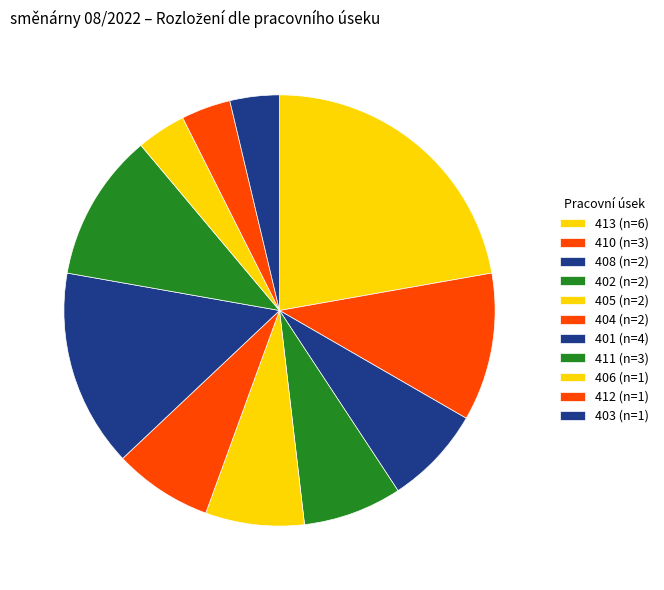

To the nearest percent, what percentage of the pie is 412?

4%